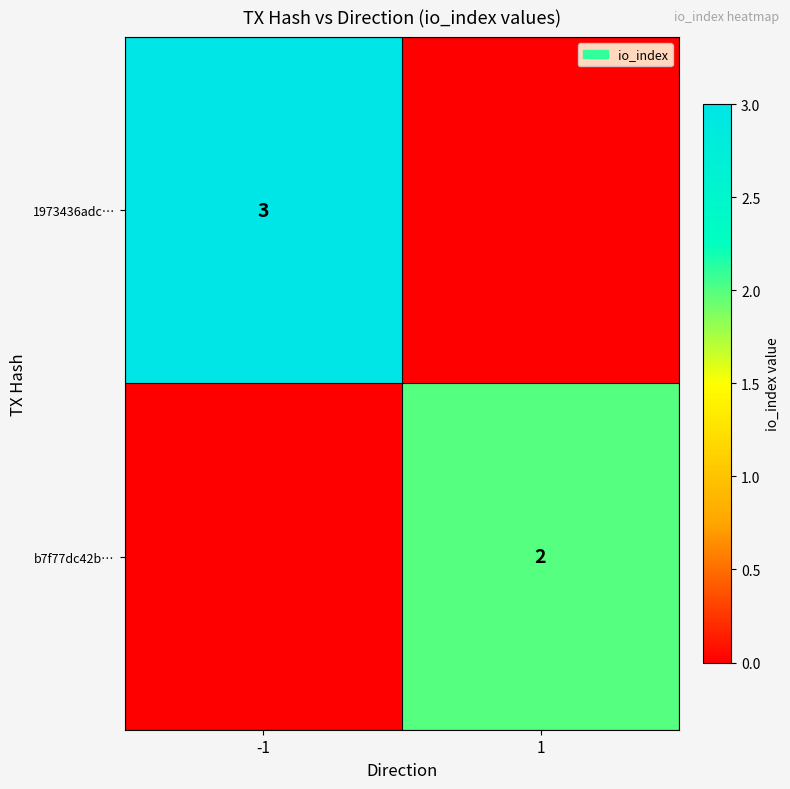

The value of 1973436adc… at -1 is 2. True or false?

False